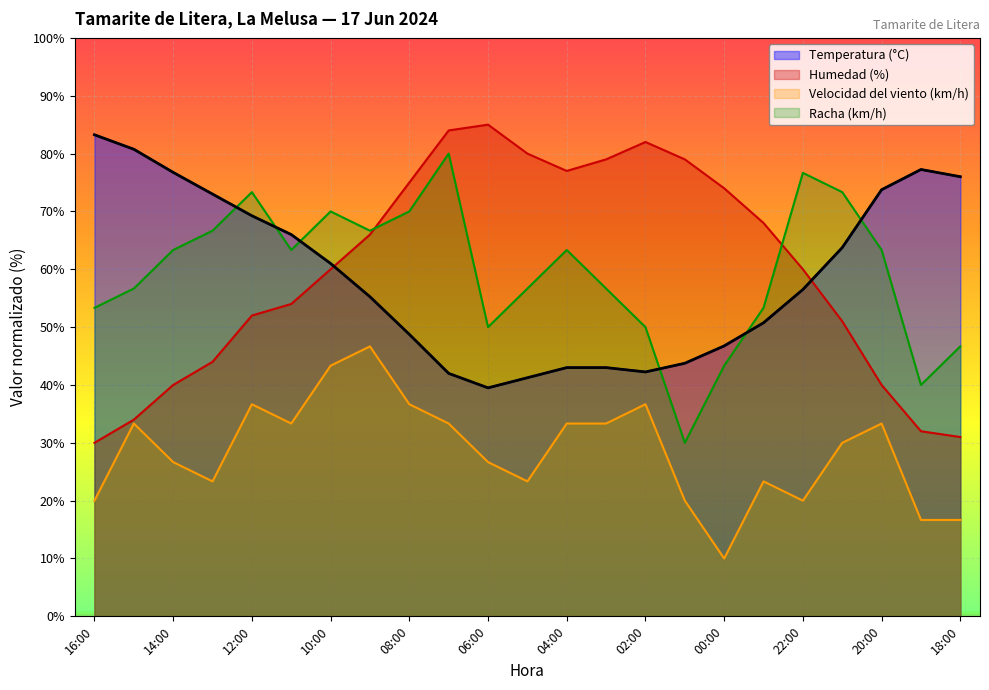

Is the value of Racha (km/h) at 22:00 greater than the value of Temperatura (°C) at 18:00?

Yes